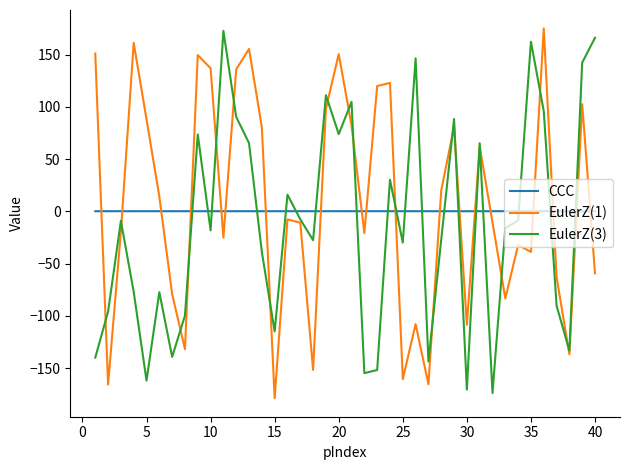

What is the greatest value displayed?

175.1